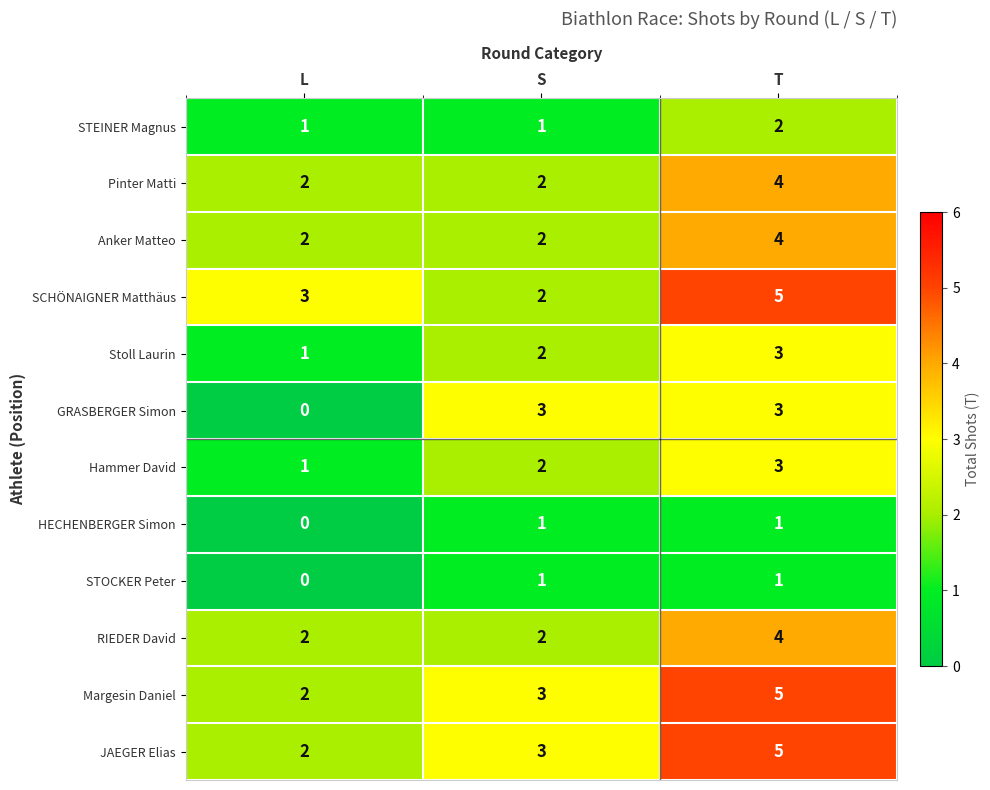

What is the spread (max minus min) of values at L?

3